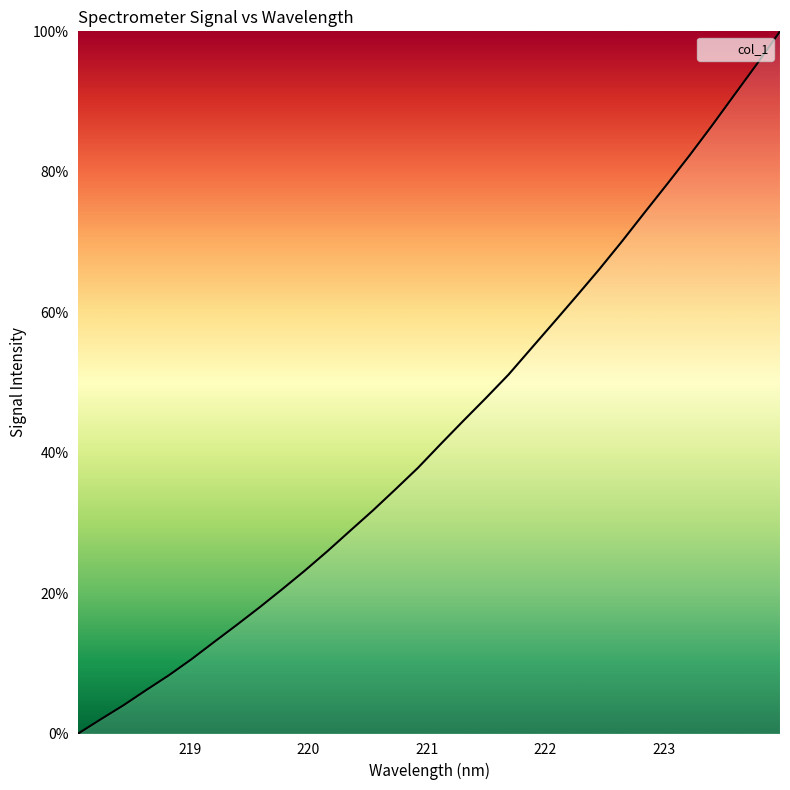

Is this an area chart (filled region under the line)?

Yes